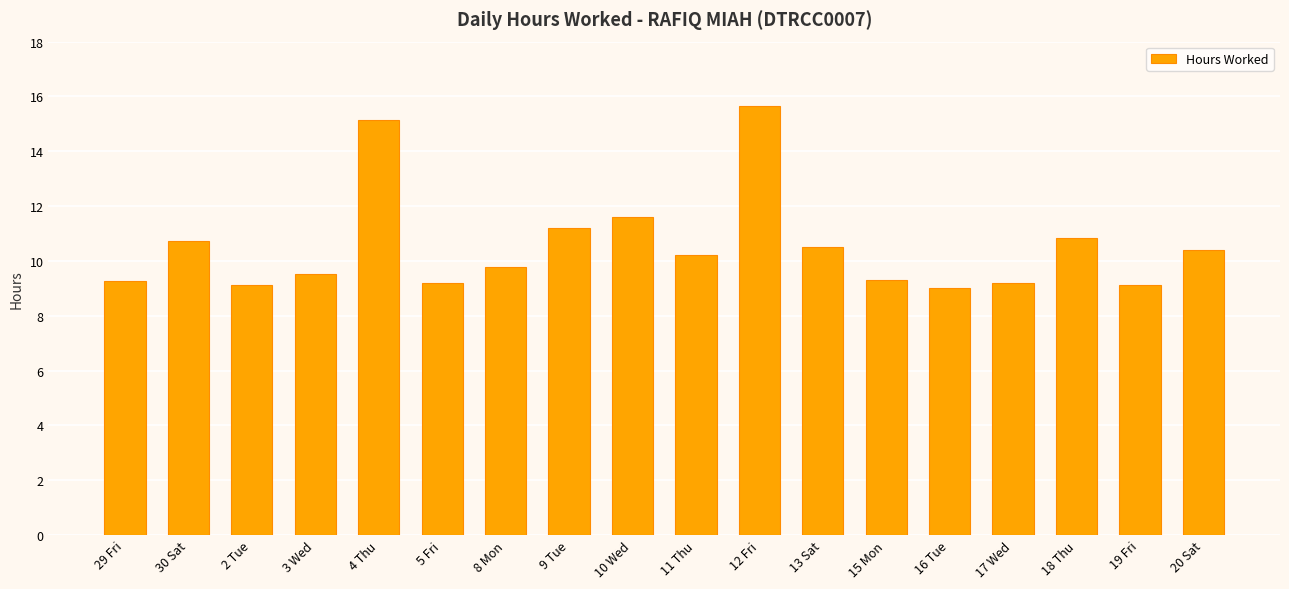

True or false: the data shows 17.1 at 13 Sat.

False